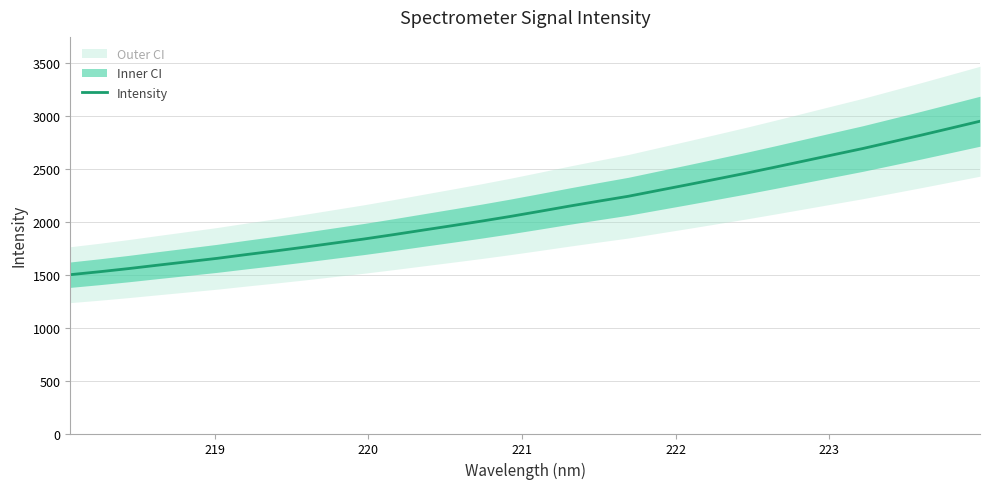

What is the value of the 17th point from the left?

2096.6